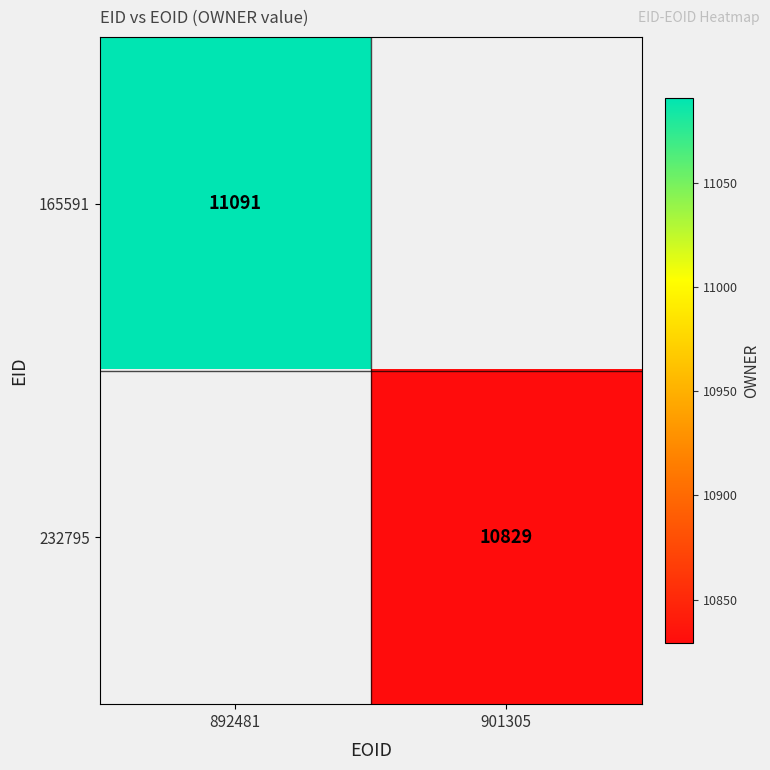

The 165591 series shows 4007 at 892481. True or false?

False